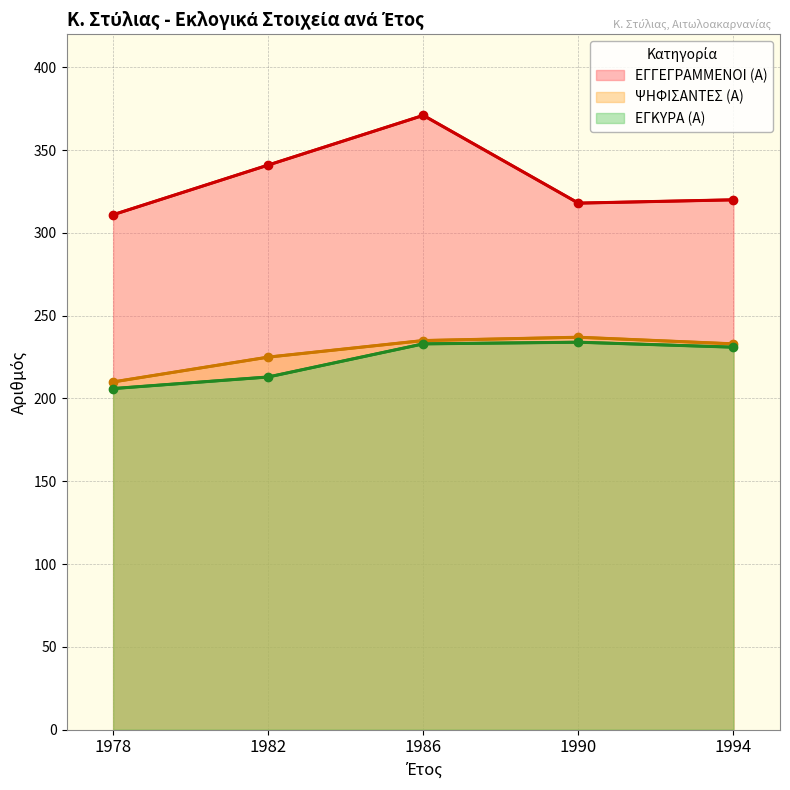

Rank the series at 1978 from lowest to highest value.

ΕΓΚΥΡΑ (Α), ΨΗΦΙΣΑΝΤΕΣ (Α), ΕΓΓΕΓΡΑΜΜΕΝΟΙ (Α)